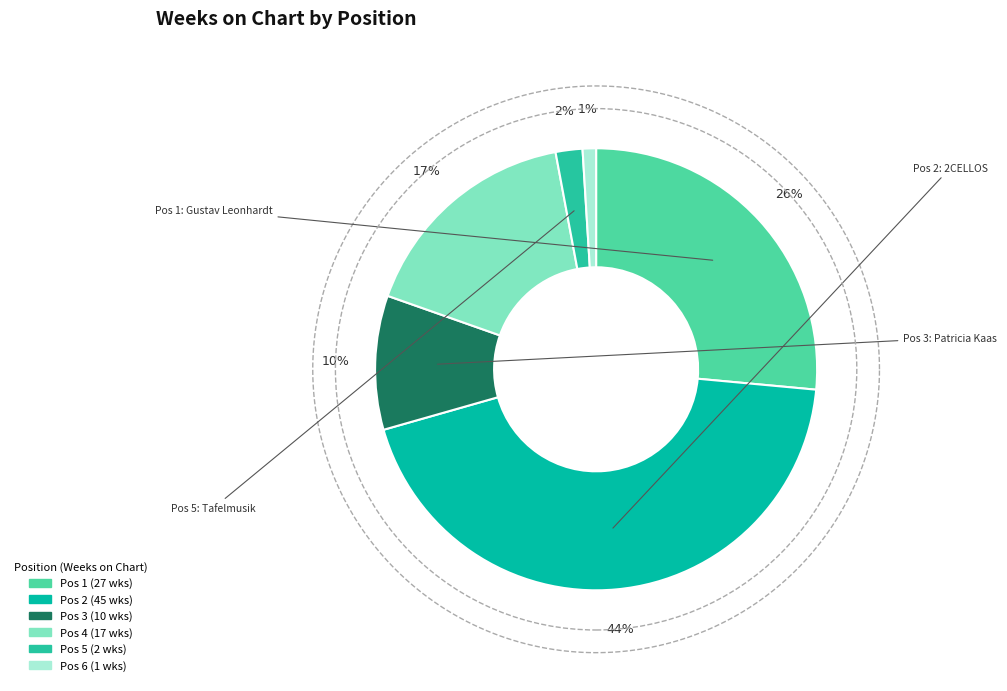

Count the number of slices in the pie.

6